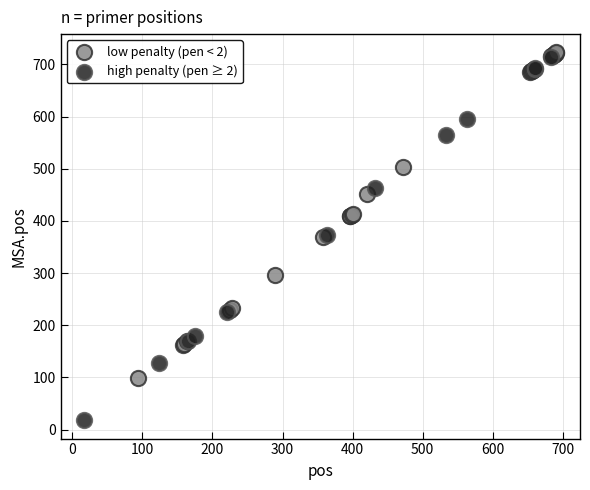

Which series has the largest Y range (max minus min)?

high penalty (pen ≥ 2)